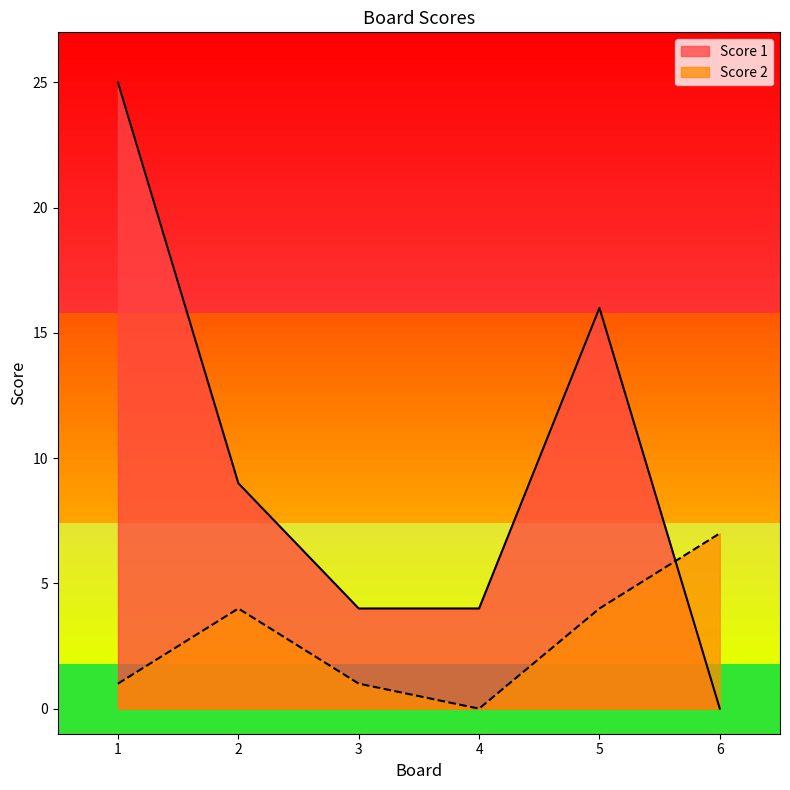

How many lines are shown in the chart?

2